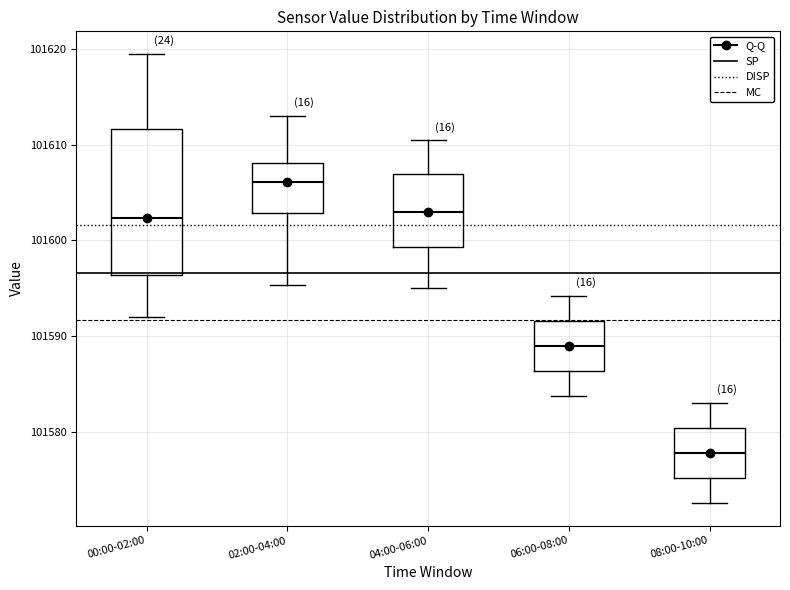

Reading left to right, read every box against the y-axis: the position of its median line, the range the box covers, and the ends of its whiskers. The values are not printed on the chart, so give them approximately, as read against the axis.

00:00-02:00: median 101602, box 101596 to 101612, whiskers 101592 to 101620
02:00-04:00: median 101606, box 101603 to 101608, whiskers 101595 to 101613
04:00-06:00: median 101603, box 101599 to 101607, whiskers 101595 to 101611
06:00-08:00: median 101589, box 101586 to 101592, whiskers 101584 to 101594
08:00-10:00: median 101578, box 101575 to 101580, whiskers 101573 to 101583